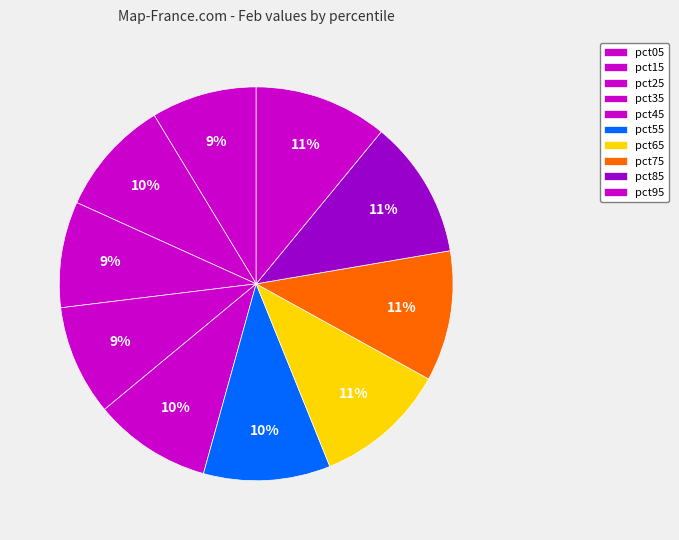

Combined, do pct55 and pct35 account for over 50%?

No